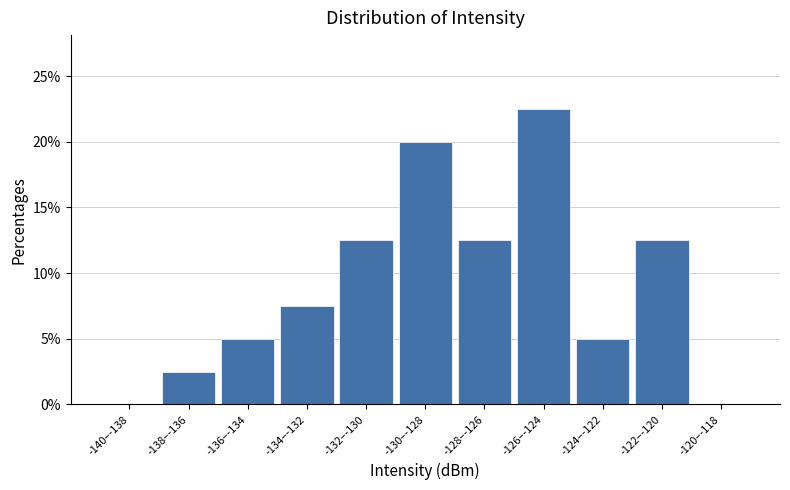

Reading left to right, list all the values displayed in this chart.

-140–-138=0.0	-138–-136=2.5	-136–-134=5.0	-134–-132=7.5	-132–-130=12.5	-130–-128=20.0	-128–-126=12.5	-126–-124=22.5	-124–-122=5.0	-122–-120=12.5	-120–-118=0.0